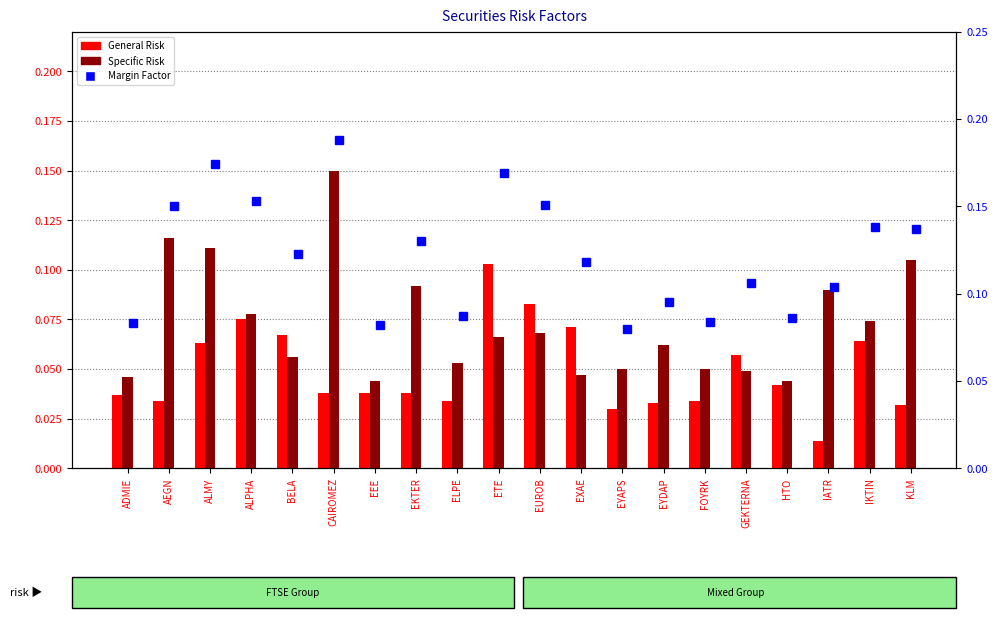

What is the label of the 17th bar from the right?

ALPHA